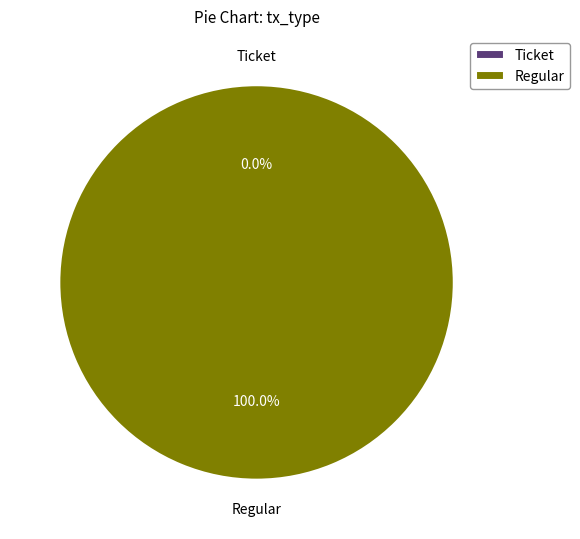

To the nearest percent, what portion does Regular represent?

100%